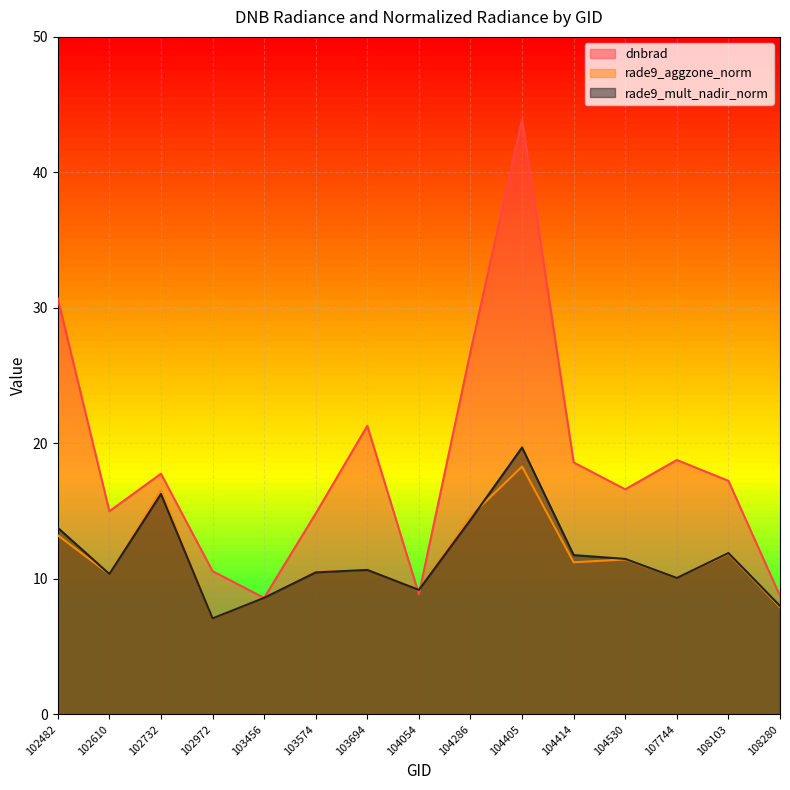

True or false: rade9_aggzone_norm has a value of 8.6 at 103456.

True